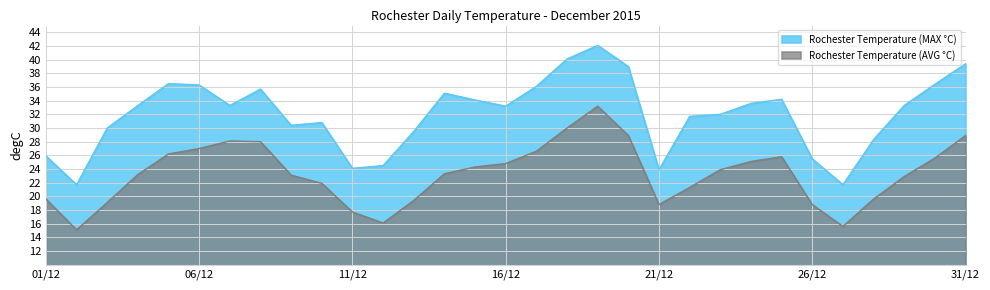

At which label does Rochester Temperature (MAX °C) reach its minimum?

02/12